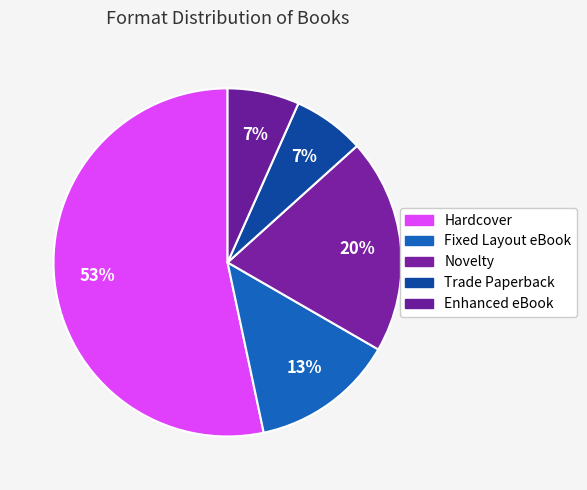

Which slice represents more than half of the pie?

Hardcover